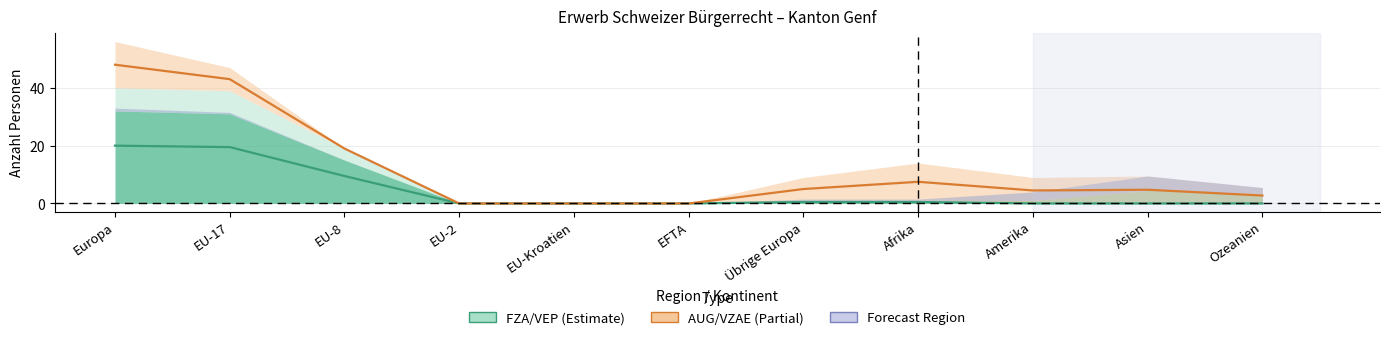

What is the label of the 6th point from the left?

EFTA